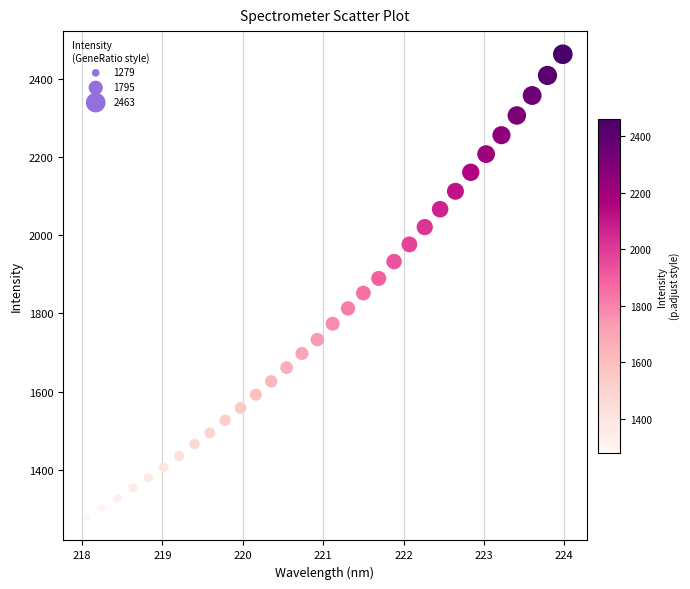

What is the range of Y values (max minus min)?

1184.2